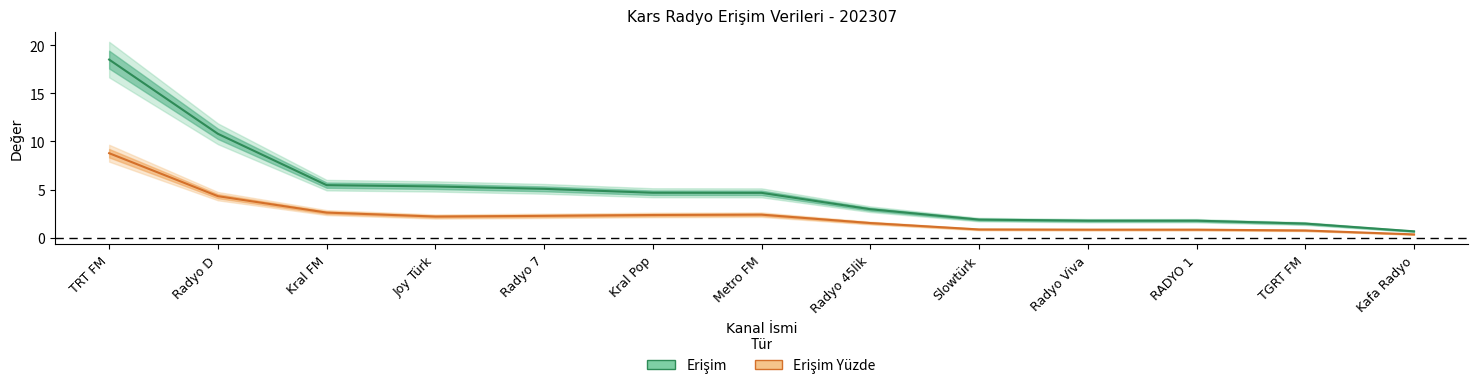

What position from the right is Metro FM?

7